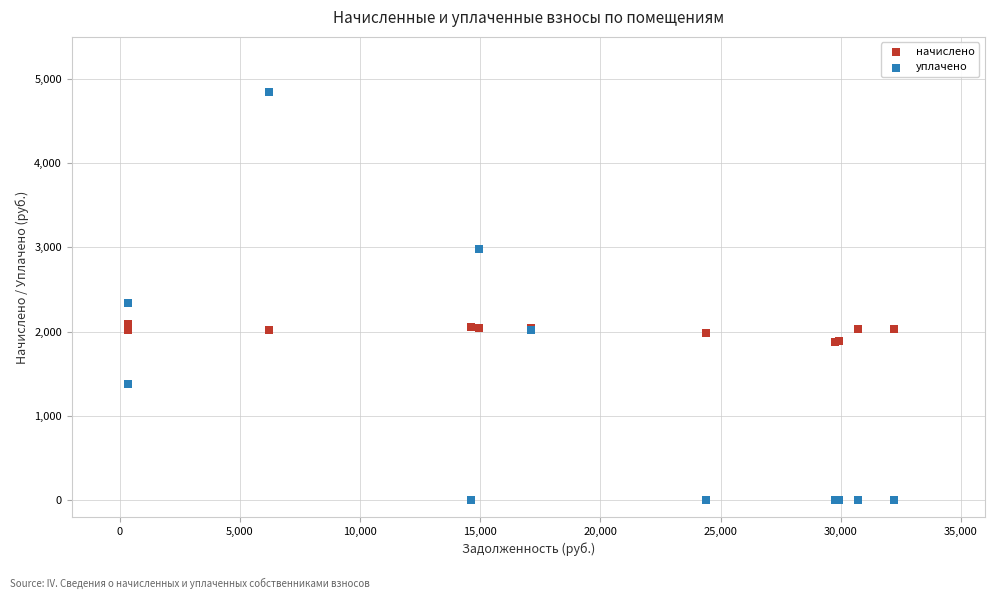

Which series has the widest spread of Y values?

уплачено